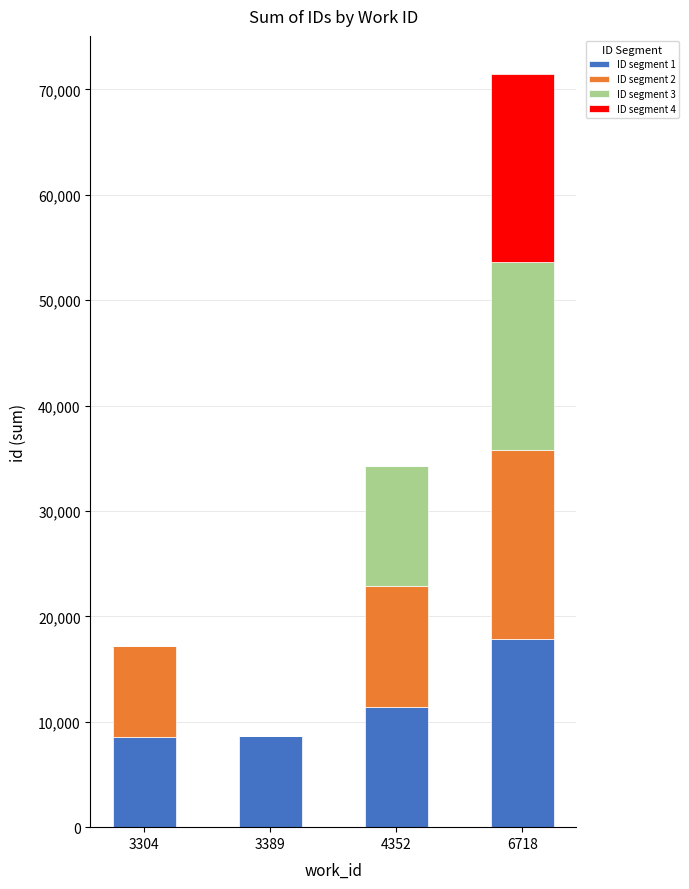

At which category is the sum across all series the highest?

6718